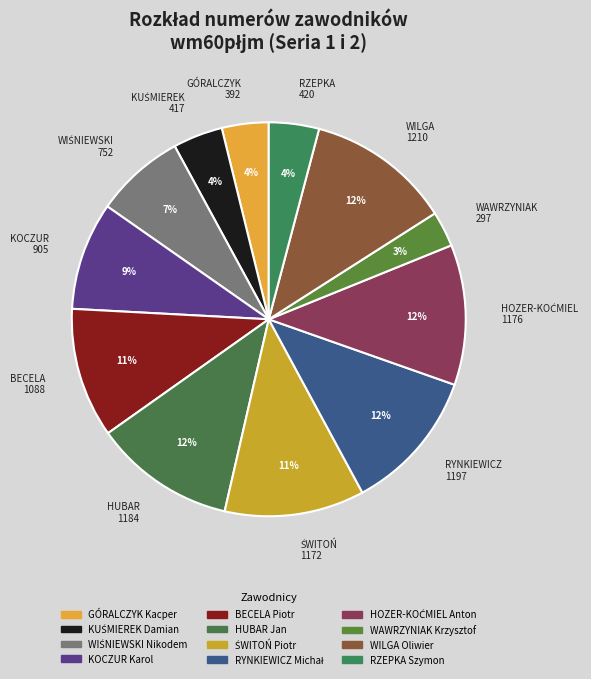

Count the number of slices in the pie.

12